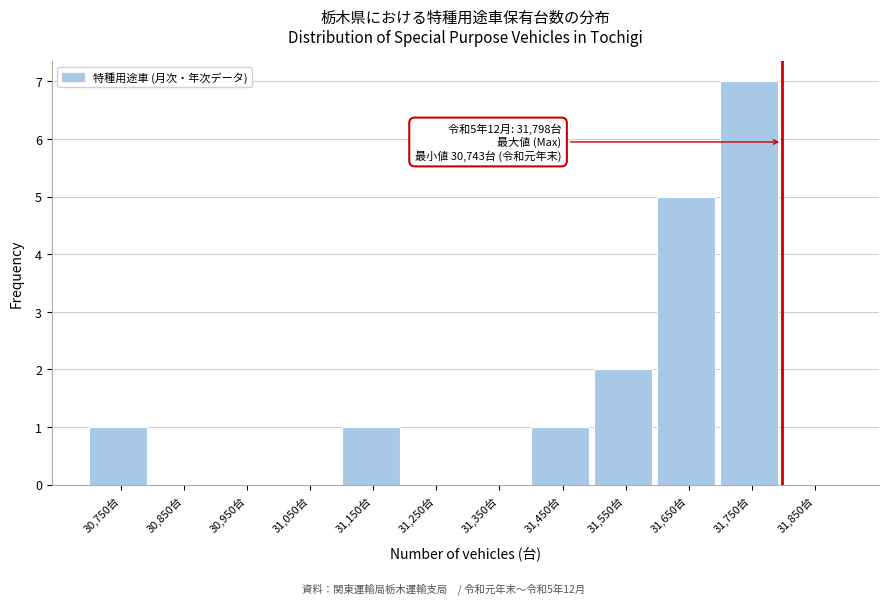

Which range on the x-axis has the tallest bar?

31700 to 31800